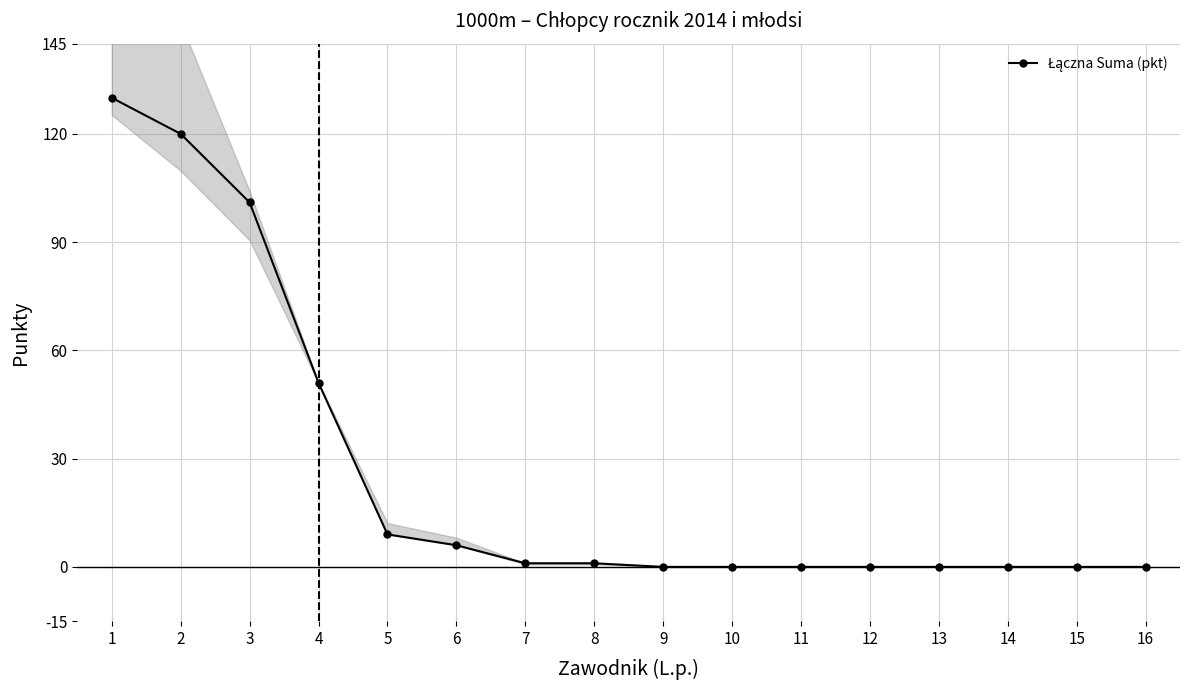

Rank the categories by value from lowest to highest.

9, 10, 11, 12, 13, 14, 15, 16, 7, 8, 6, 5, 4, 3, 2, 1